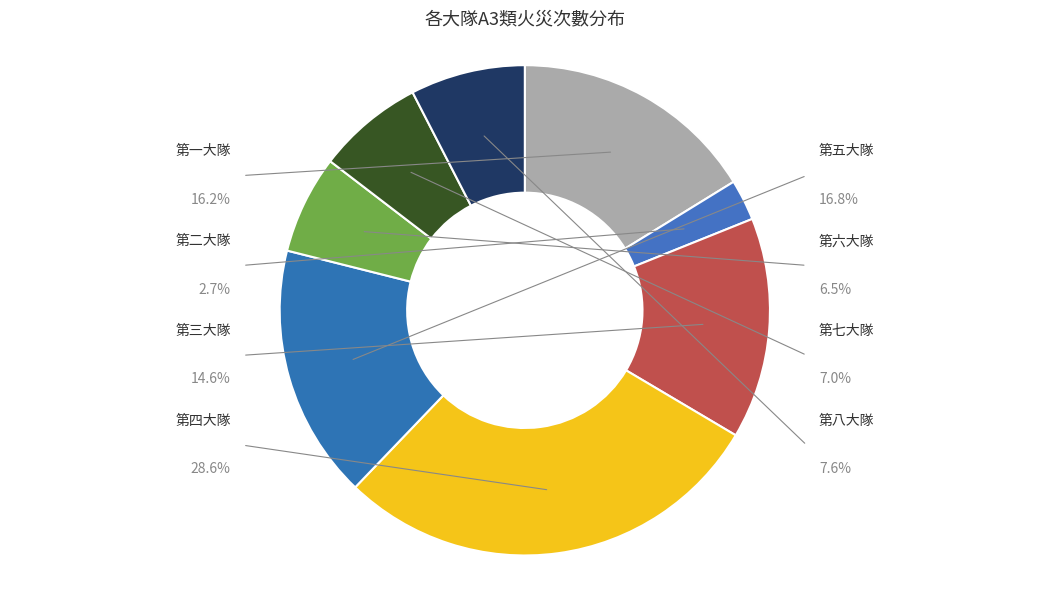

What is the ratio of the value at 第二大隊 to the value at 第三大隊?

0.2